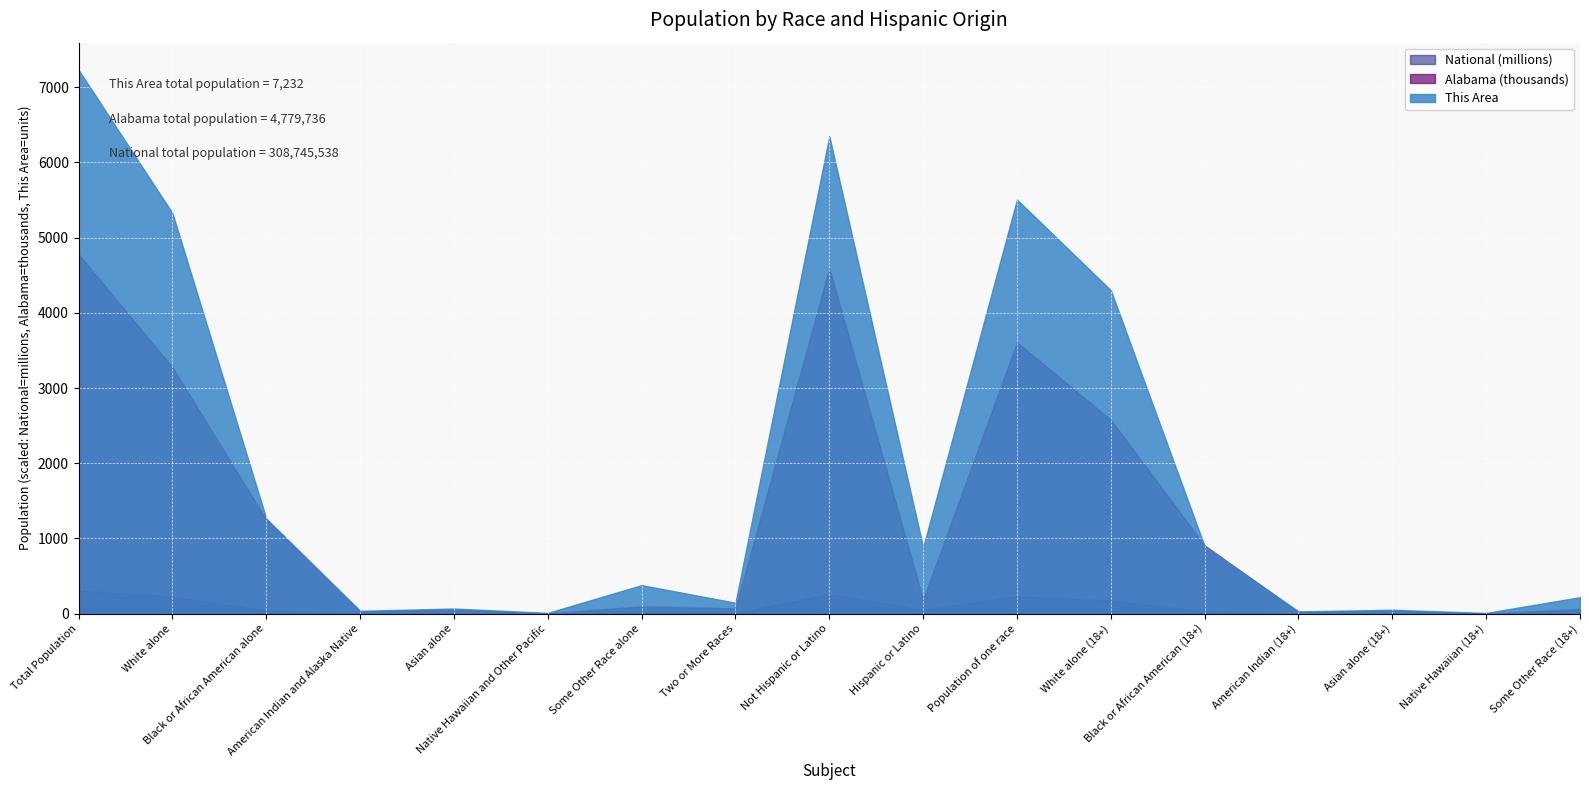

In Alabama, how many points are lower than both neighbors (excluding endpoints)?

6